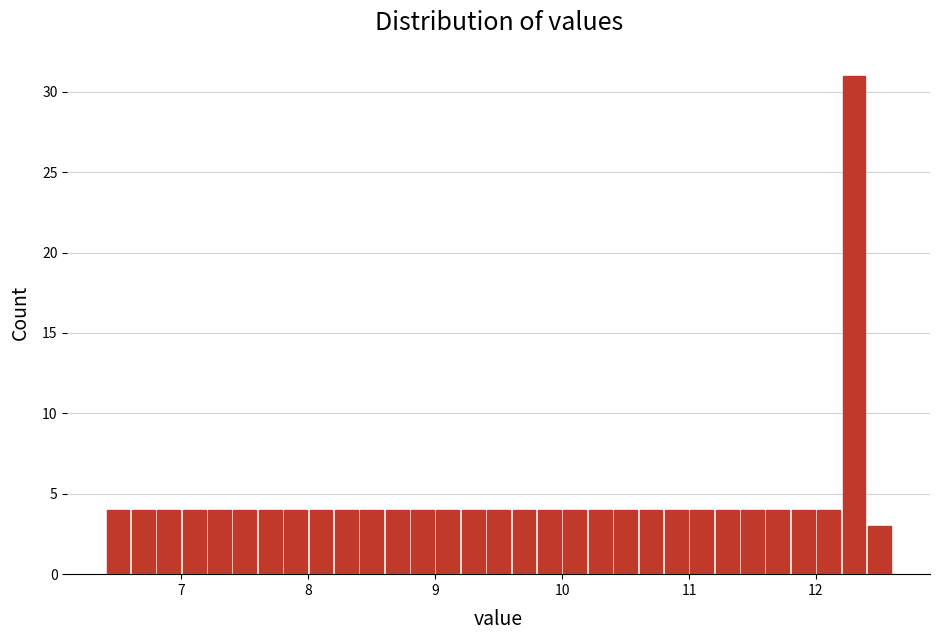

Read against the x-axis, roughly where is the centre of the tallest bar?

12.3